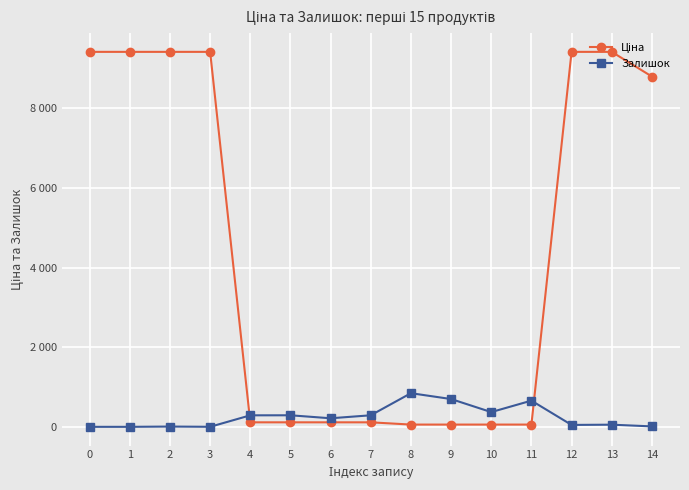

Is the value of Залишок at 11 greater than the value of Ціна at 3?

No